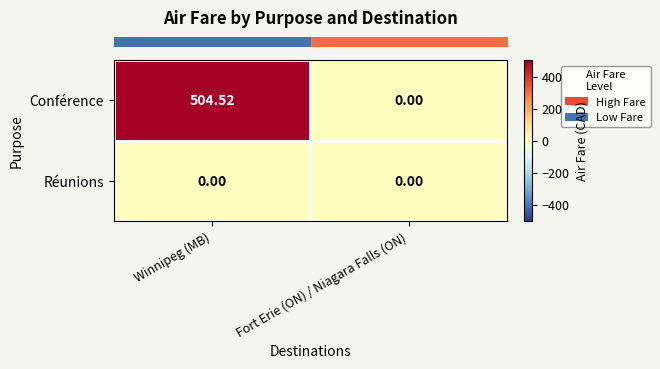

Which series has the largest total across all categories?

Conférence